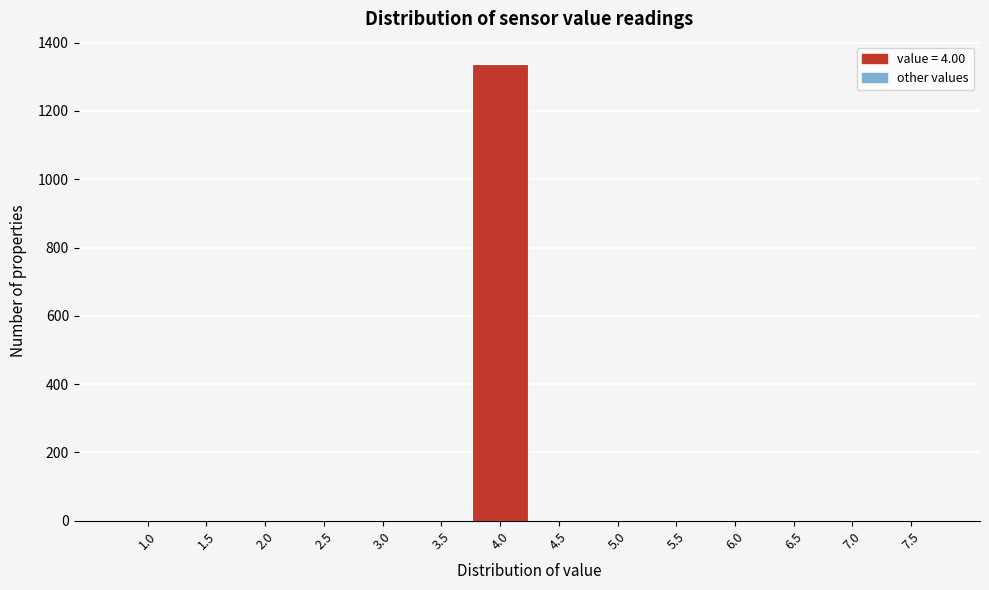

Reading left to right, transcribe all the data shown in this chart.

1.0=0	1.5=0	2.0=0	2.5=0	3.0=0	3.5=0	4.0=1336	4.5=0	5.0=0	5.5=0	6.0=0	6.5=0	7.0=0	7.5=0